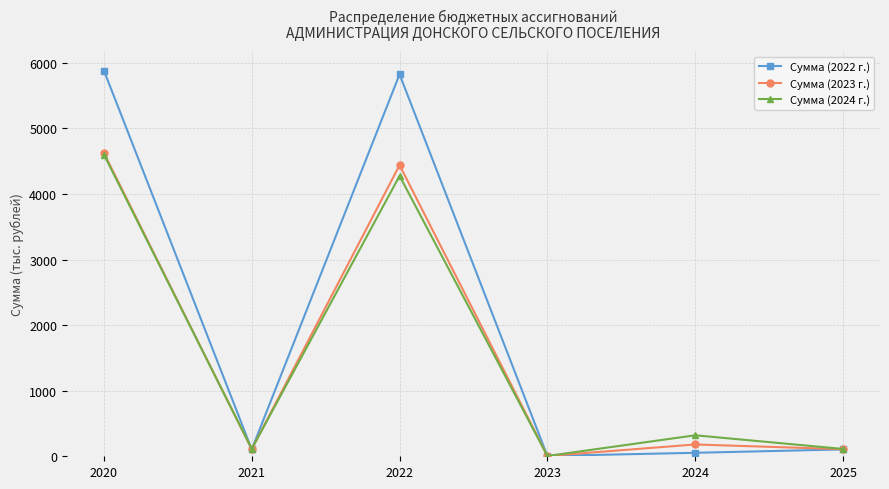

True or false: Сумма (2022 г.) has more than 0 points higher than both neighbors.

True